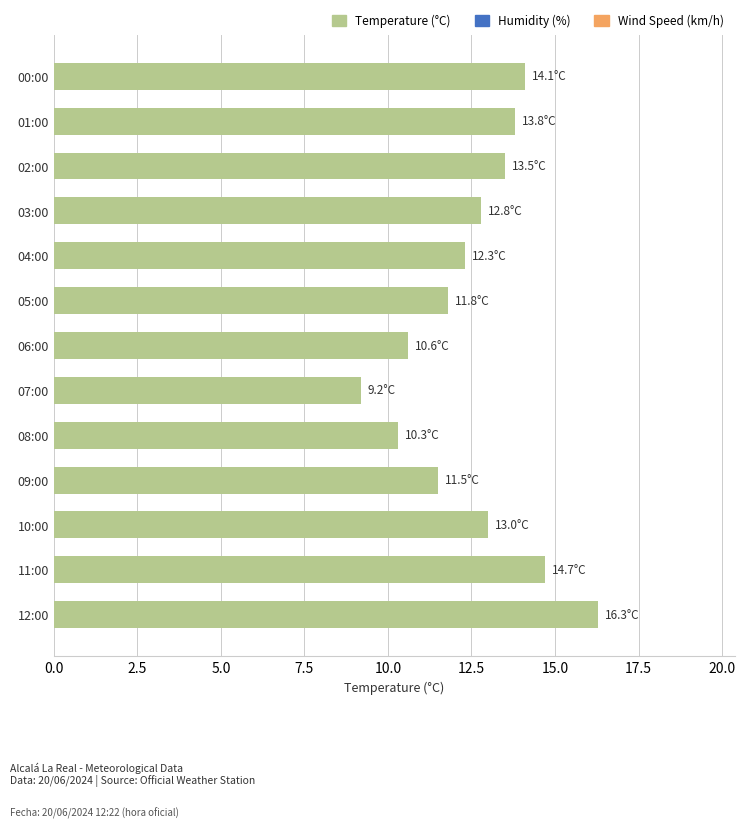

List the labels in order of value, smallest first.

07:00, 08:00, 06:00, 09:00, 05:00, 04:00, 03:00, 10:00, 02:00, 01:00, 00:00, 11:00, 12:00